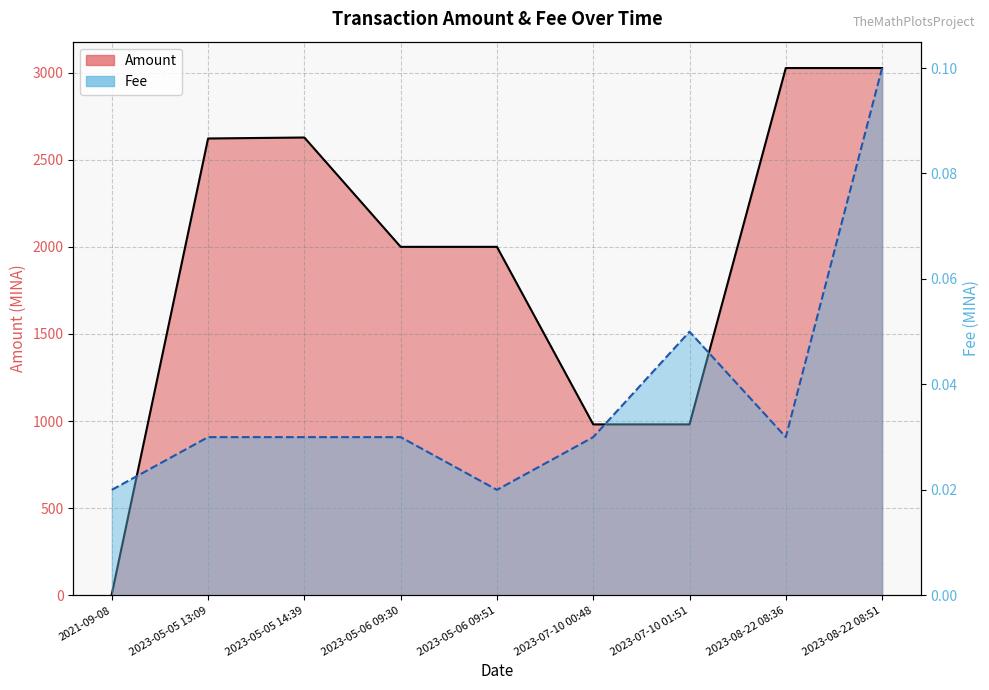

Which series changed the most between 2023-05-05 13:09 and 2023-05-06 09:30?

Amount